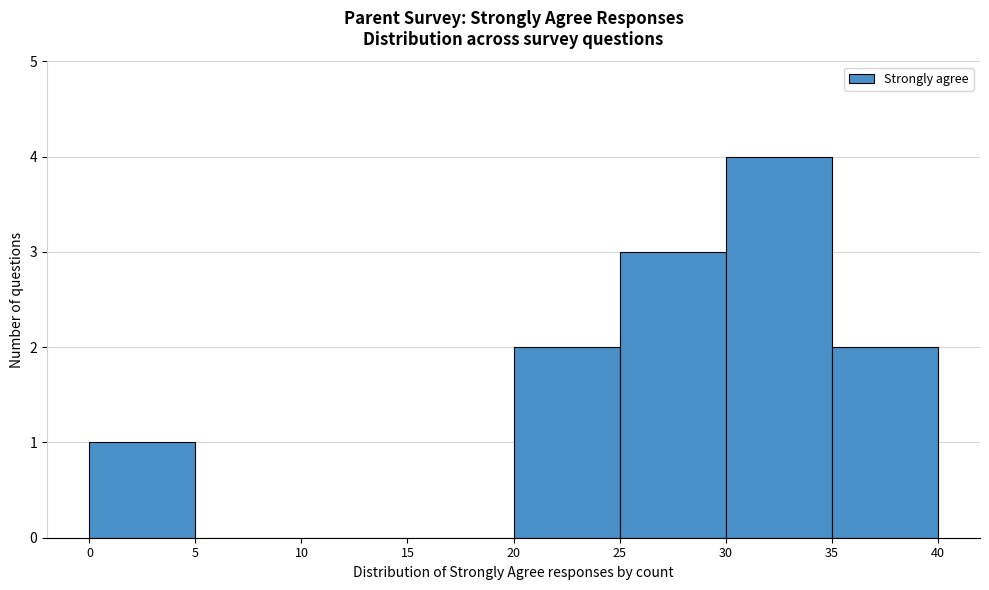

Reading left to right, list every bar in this chart as the range it spans on the x-axis followed by its height. The values are not printed on the chart, so give them approximately, as read against the axis.

0 to 5: 1
5 to 10: 0
10 to 15: 0
15 to 20: 0
20 to 25: 2
25 to 30: 3
30 to 35: 4
35 to 40: 2